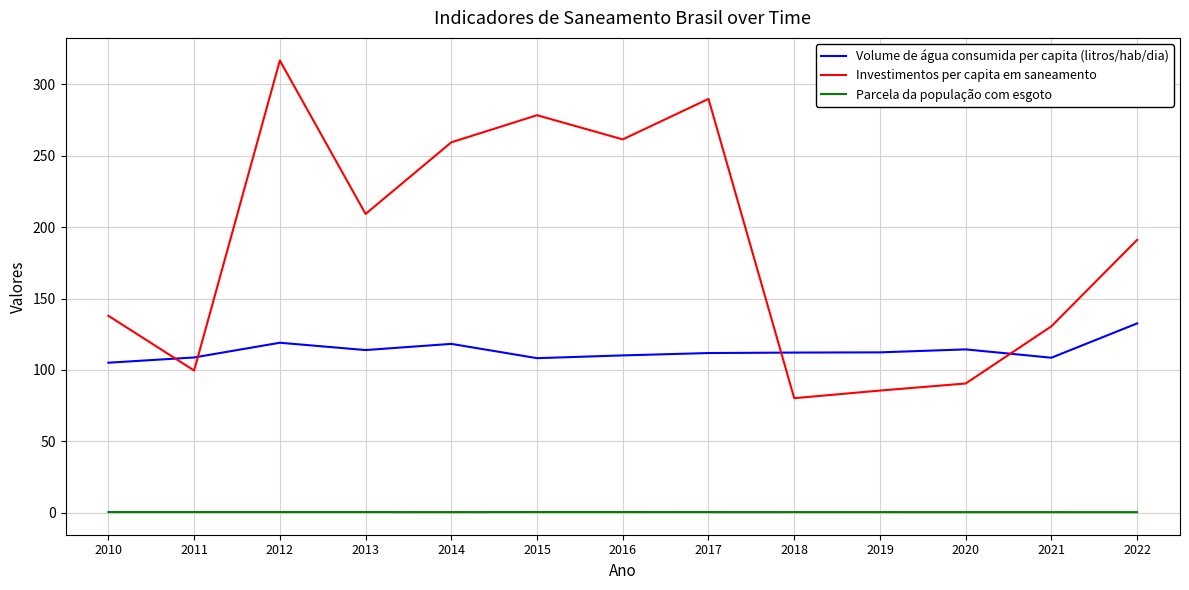

Count the number of data series in this chart.

3